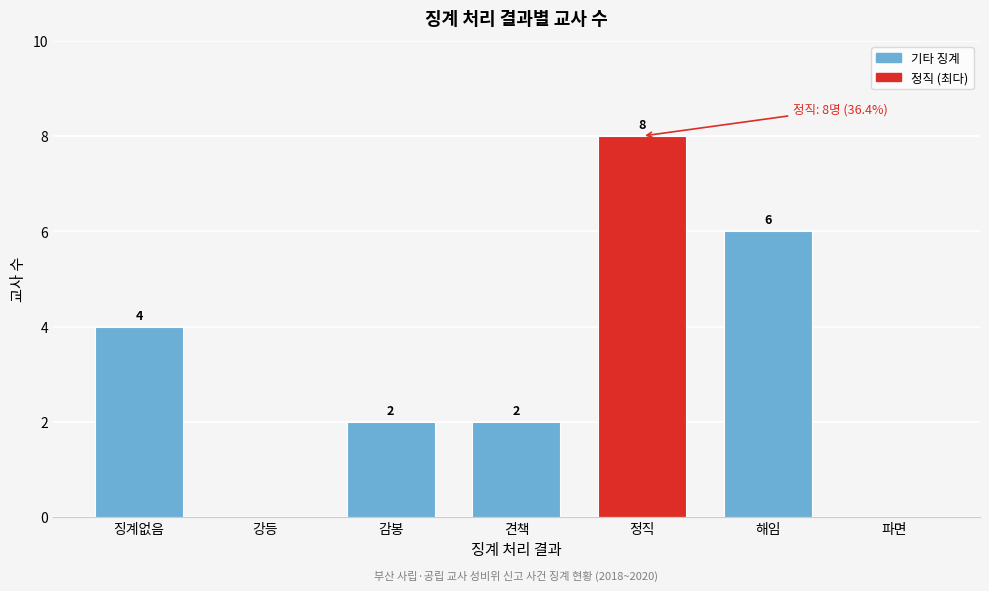

Reading left to right, transcribe all the data shown in this chart.

징계없음=4	강등=0	감봉=2	견책=2	정직=8	해임=6	파면=0